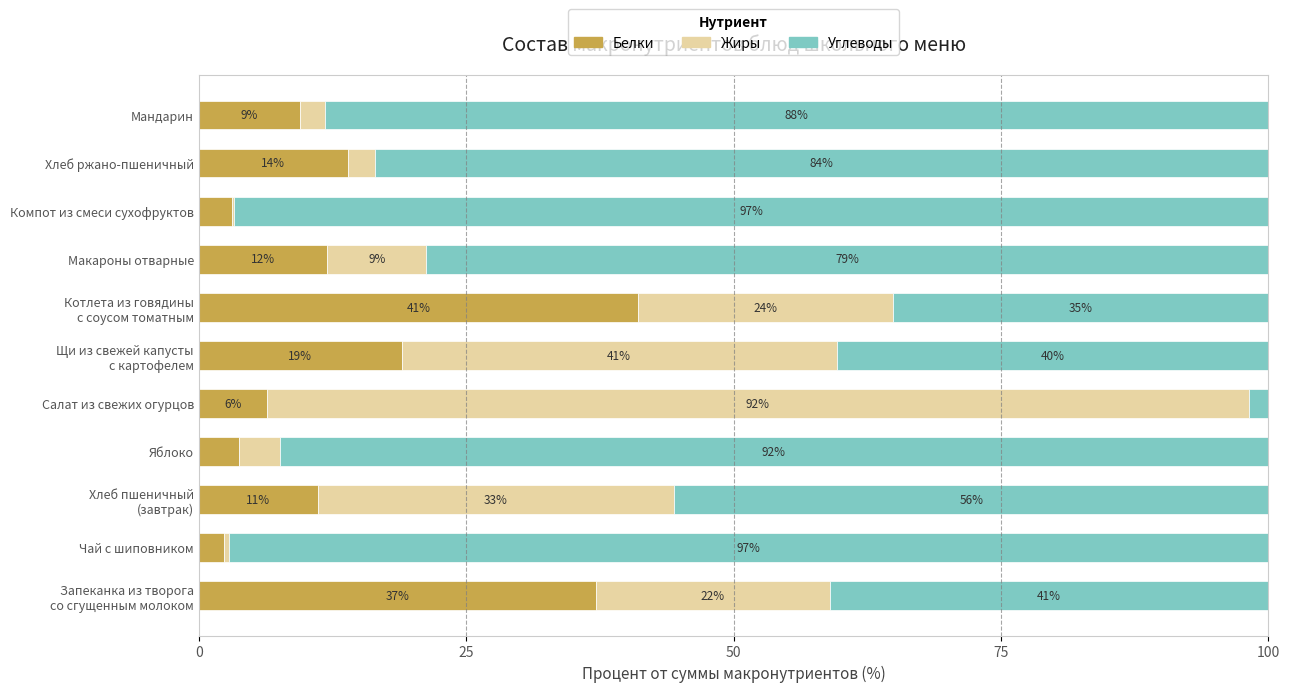

What is the total value across all series at Компот из смеси сухофруктов?

100.0